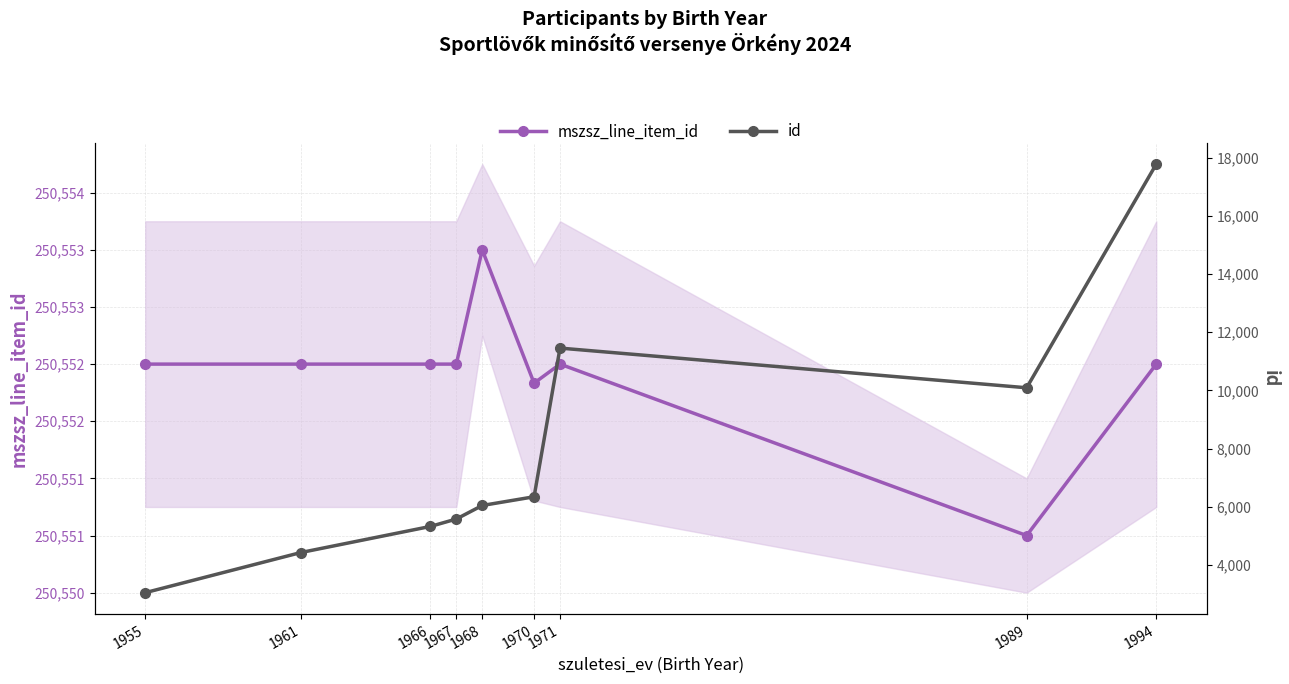

Rank the categories by id value from highest to lowest.

1994, 1971, 1989, 1970, 1968, 1967, 1966, 1961, 1955